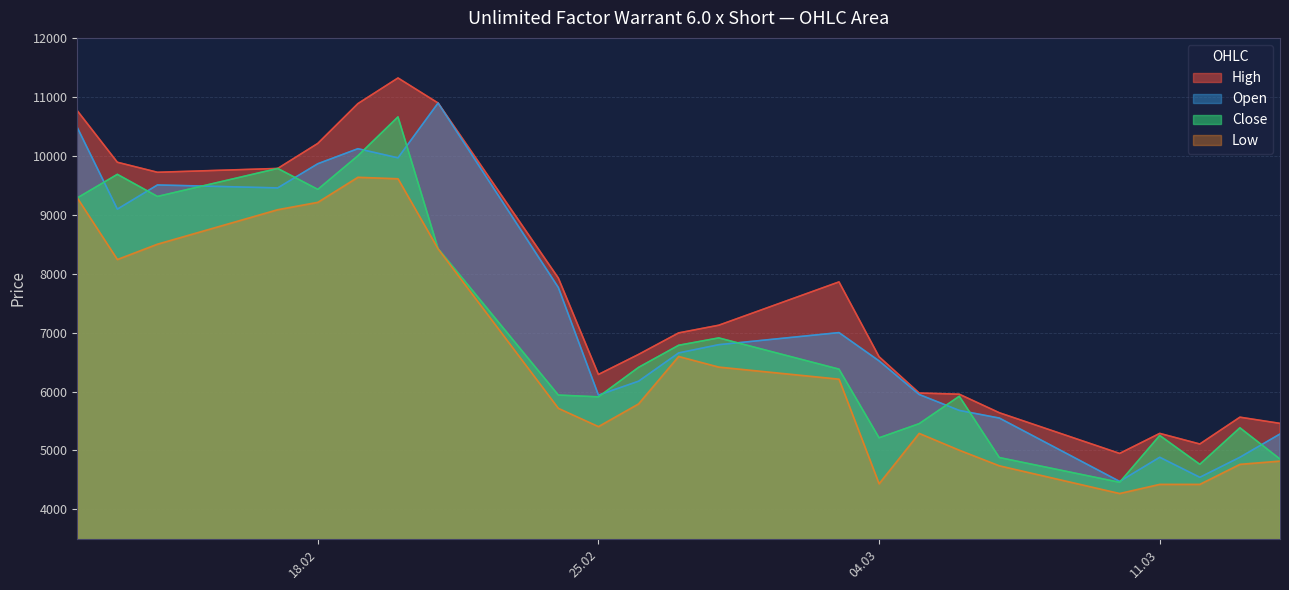

True or false: Open and Low intersect in this chart.

False